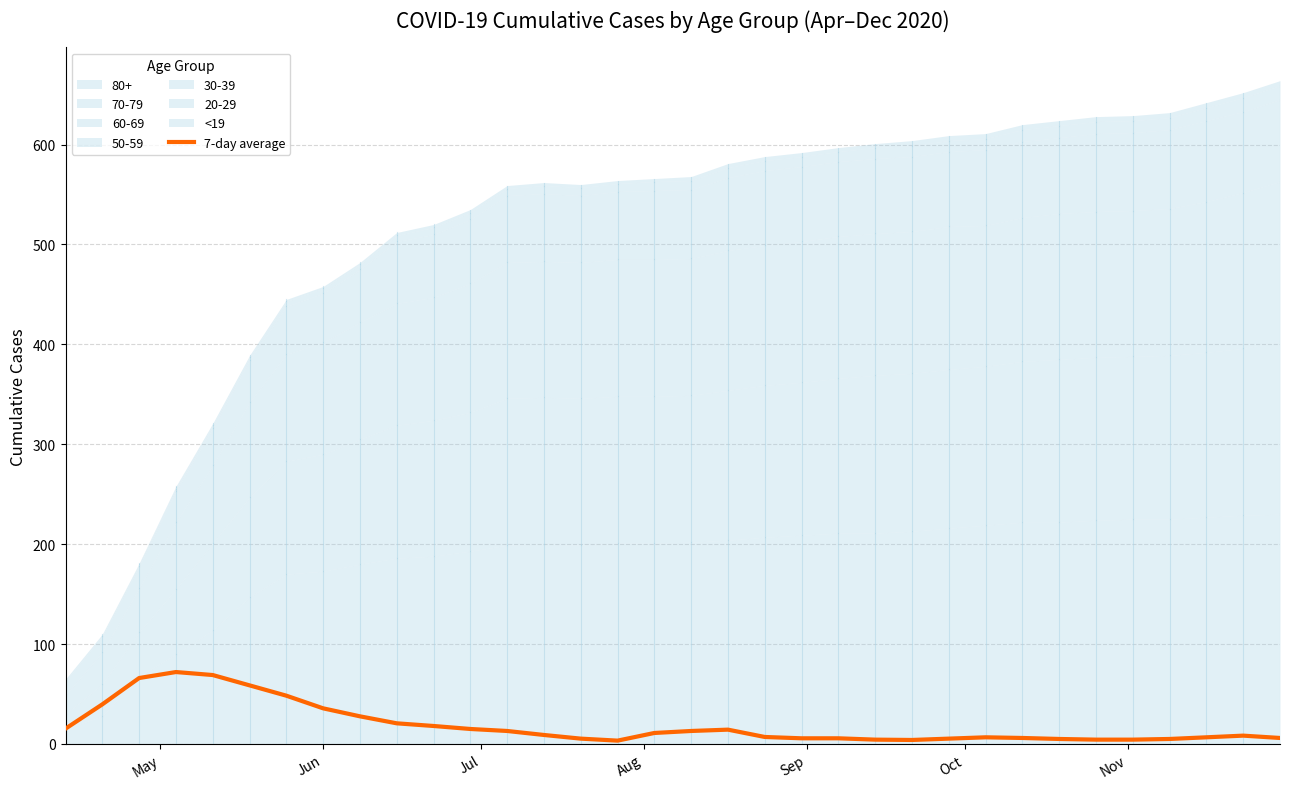

What is the maximum value for 7-day average?

72.0